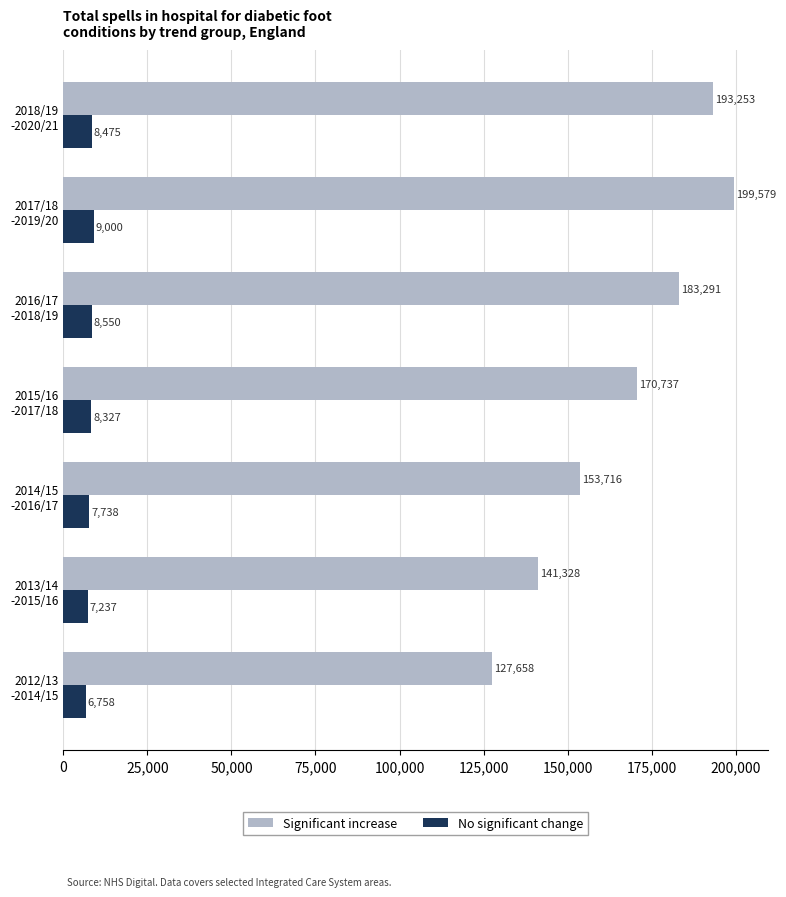

Rank the series by their maximum value, from highest to lowest.

Significant increase, No significant change